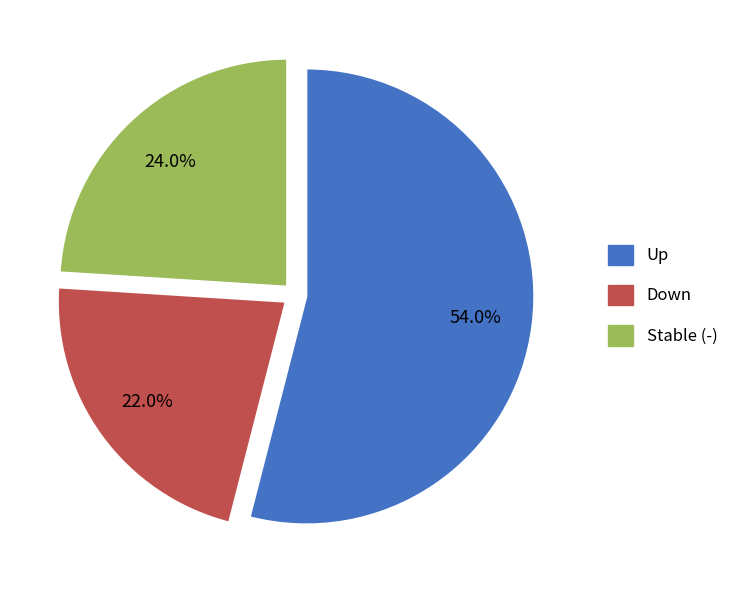

What is the total percentage of Stable (-) and Down?

46.0%